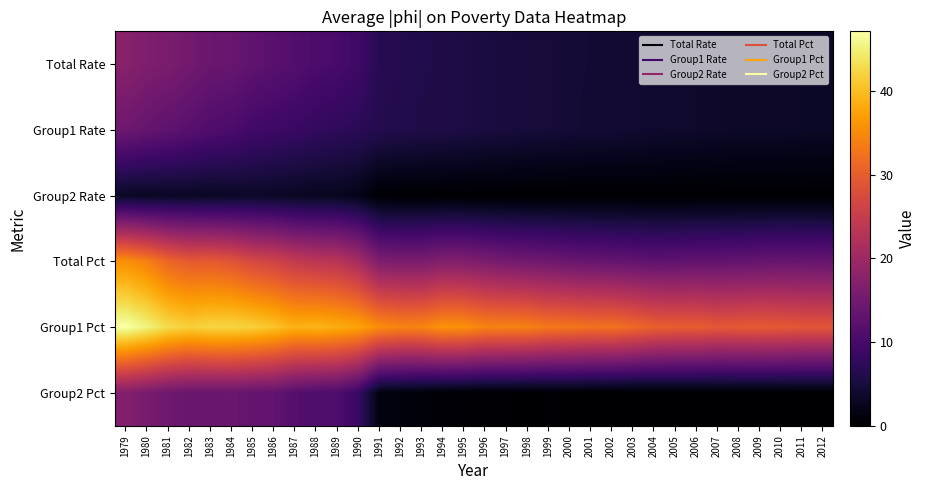

At which category is the sum across all series the highest?

1979